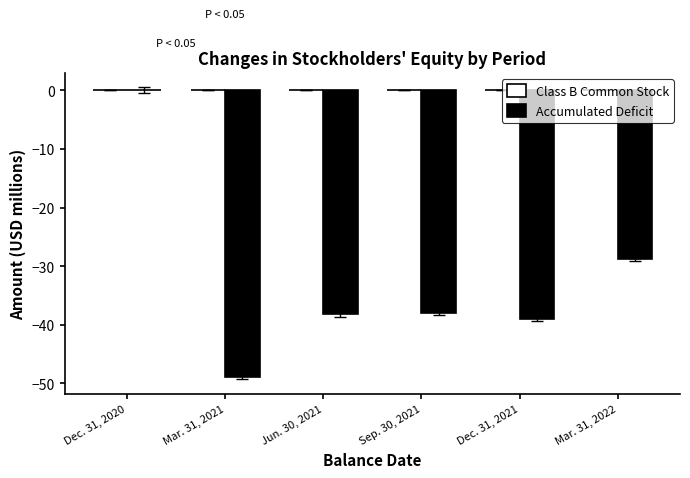

How many groups of bars are there?

6